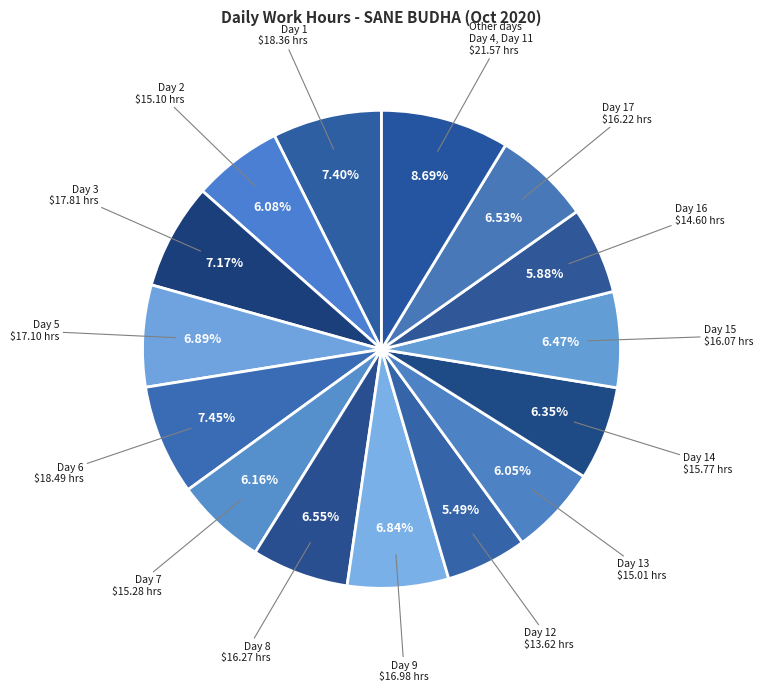

How many slices are in this pie chart?

15